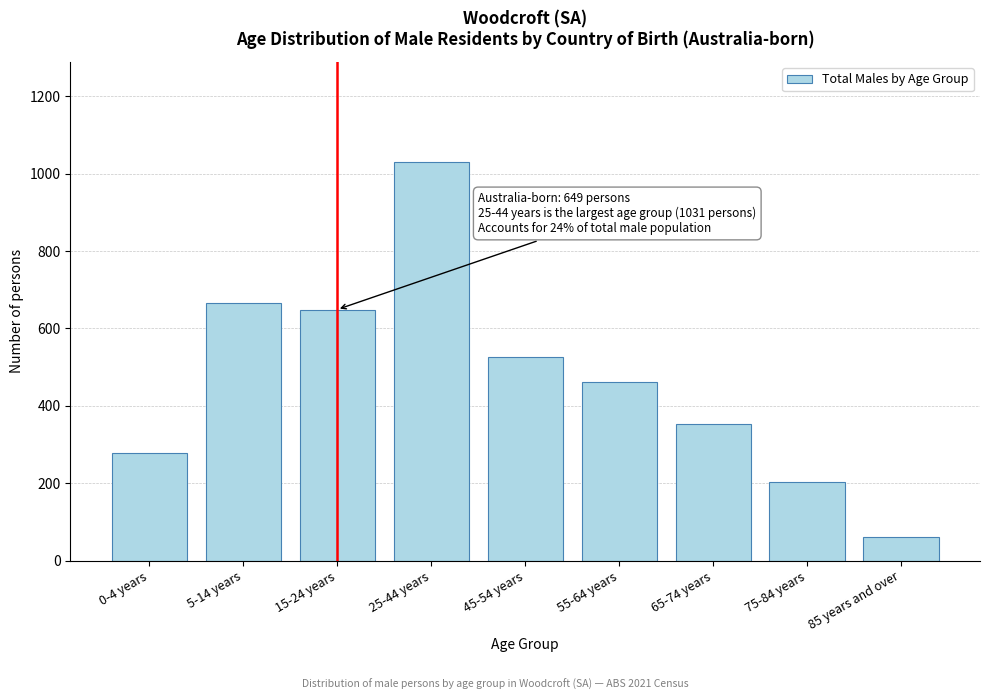

Reading left to right, list all the values displayed in this chart.

277	666	649	1031	527	462	352	204	60